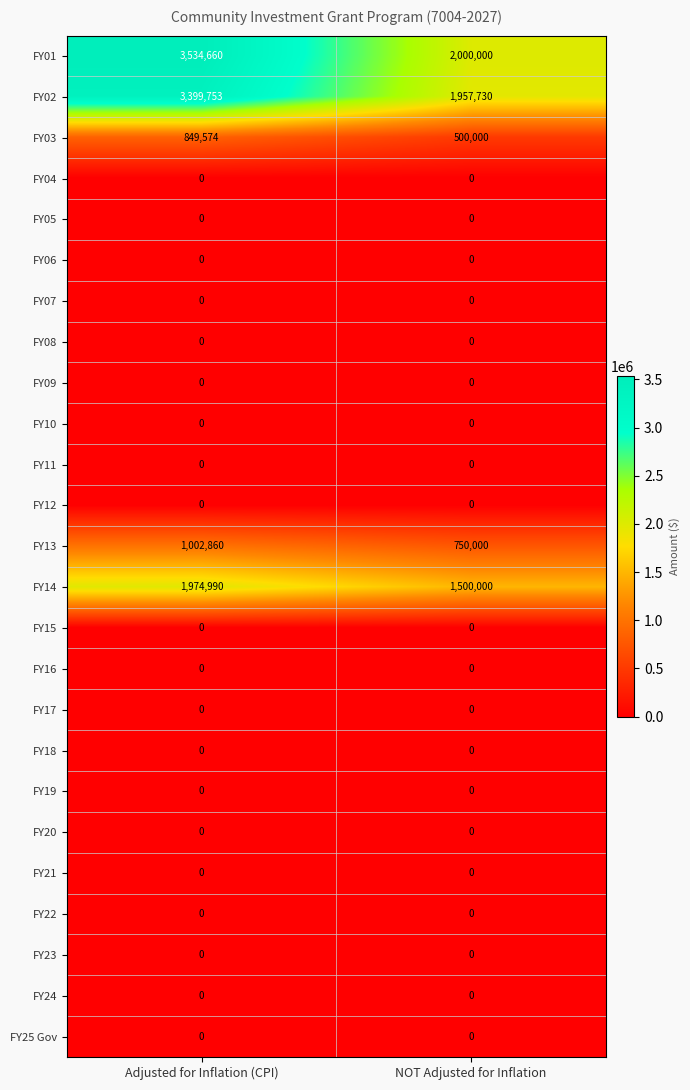

Which series has the largest total across all categories?

FY01